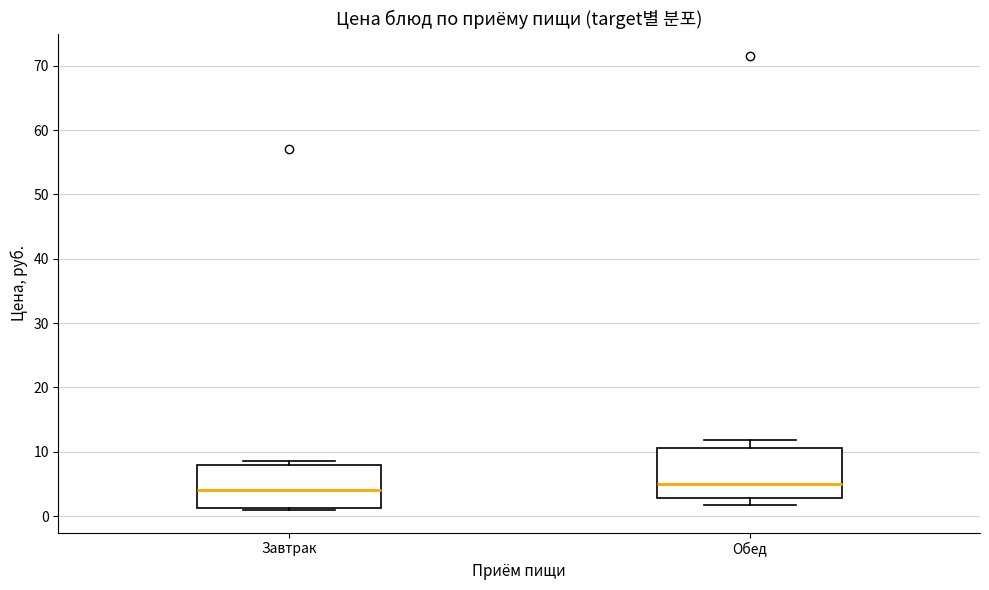

Where does the median line of the box for Завтрак sit on the y-axis? The values are not printed on the chart, so give them approximately, as read against the axis.

4